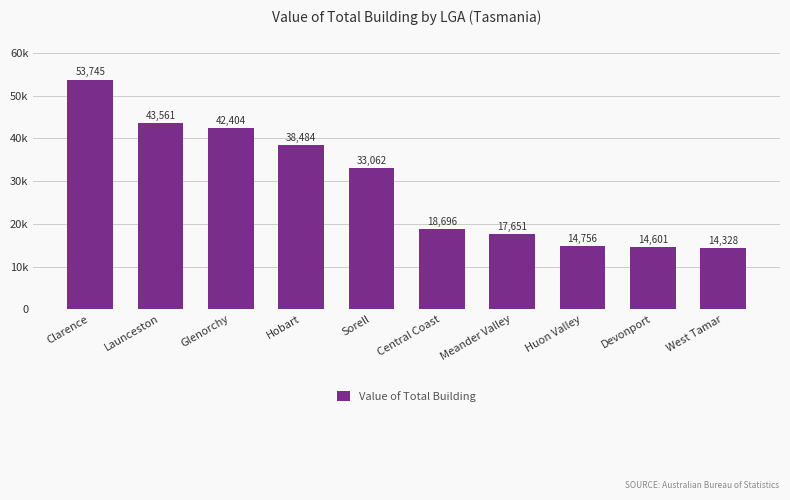

Are the bars horizontal?

No